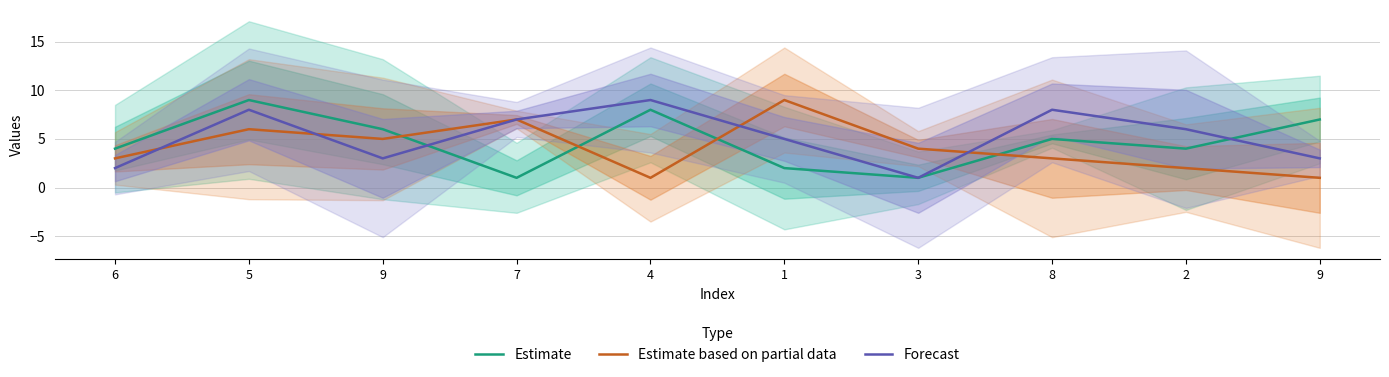

What is the label of the 4th point from the left?

7